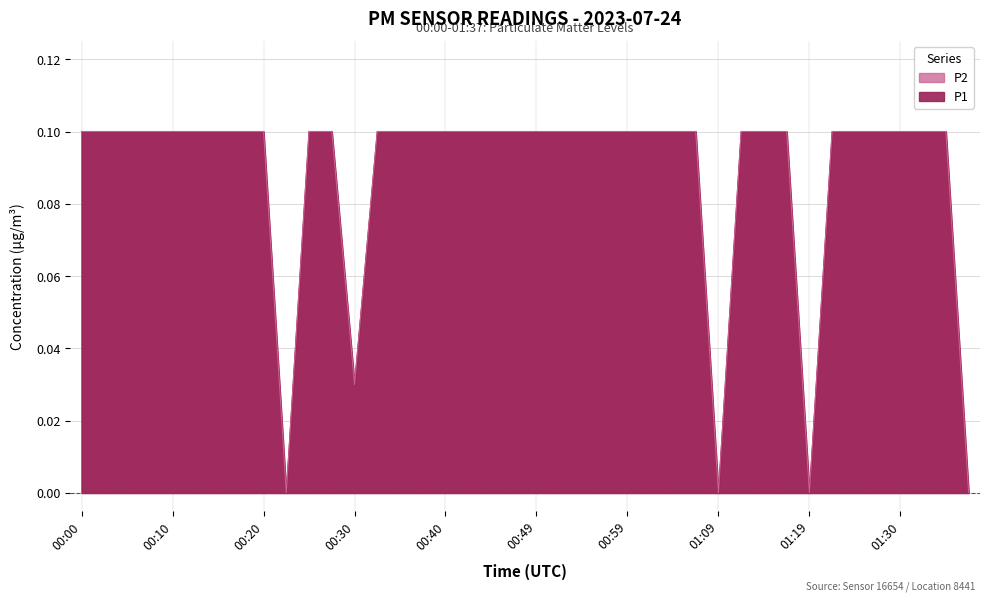

What is the label of the 21st point from the right?

00:47